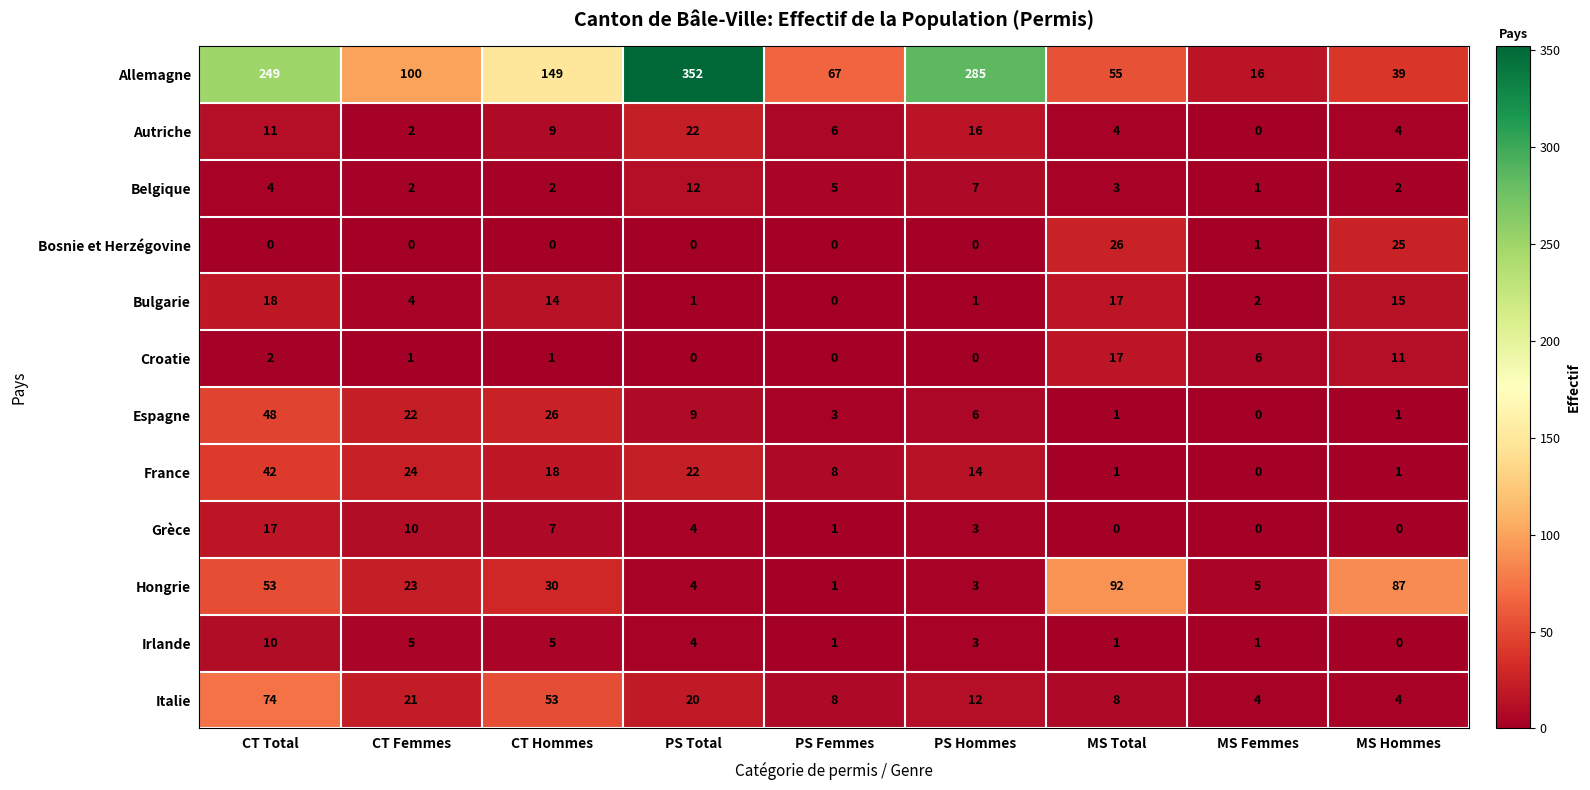

Where is Italie nearest to the value 39?

CT Hommes